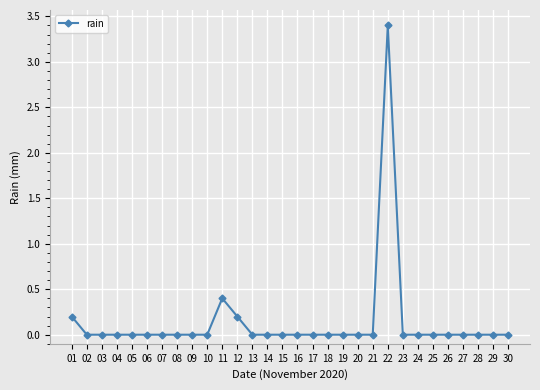

At which label is the value closest to 1?

11